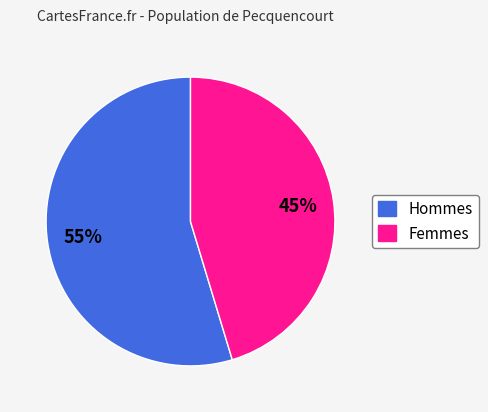

Is there any slice that represents more than half of the pie?

Yes